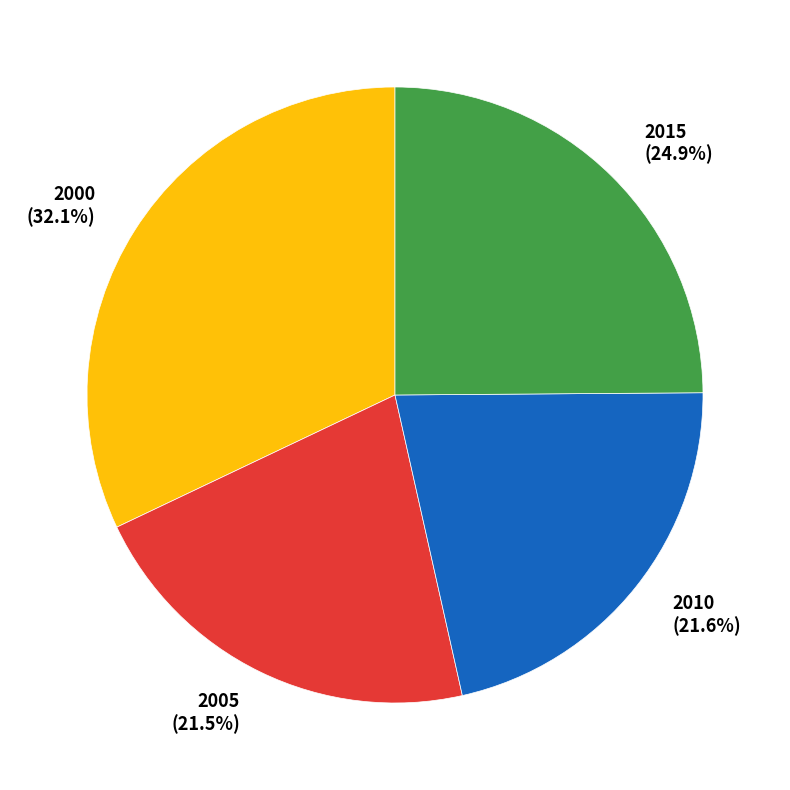

Is there a majority slice in this chart?

No